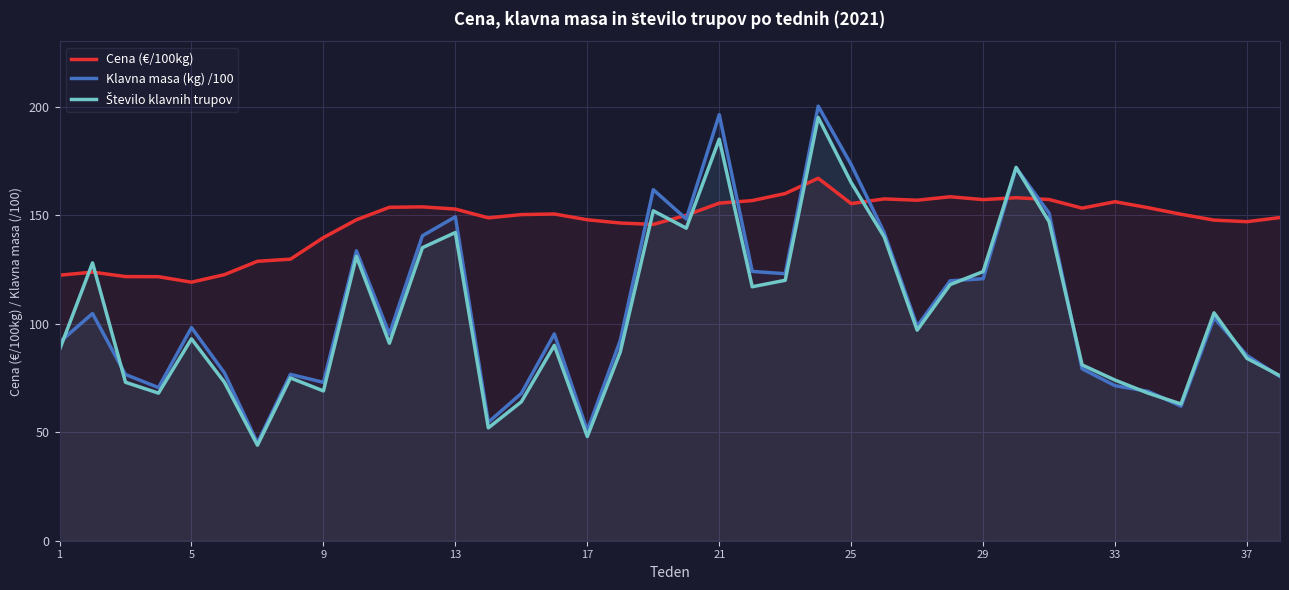

How many values in the Klavna masa (kg) /100 series are below 98?

19